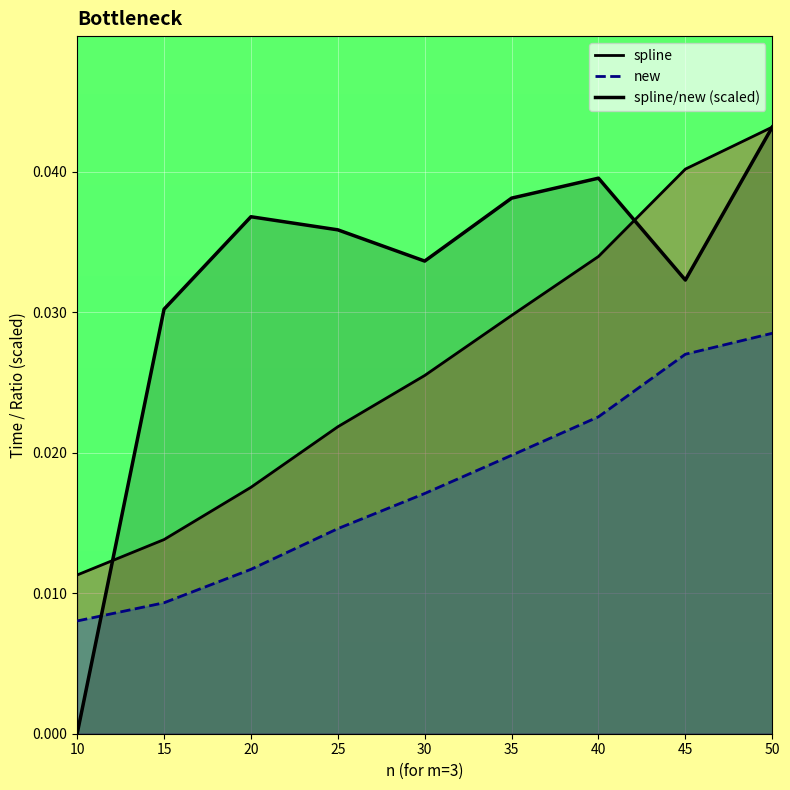

Count the values in the range 0 to 1.

9